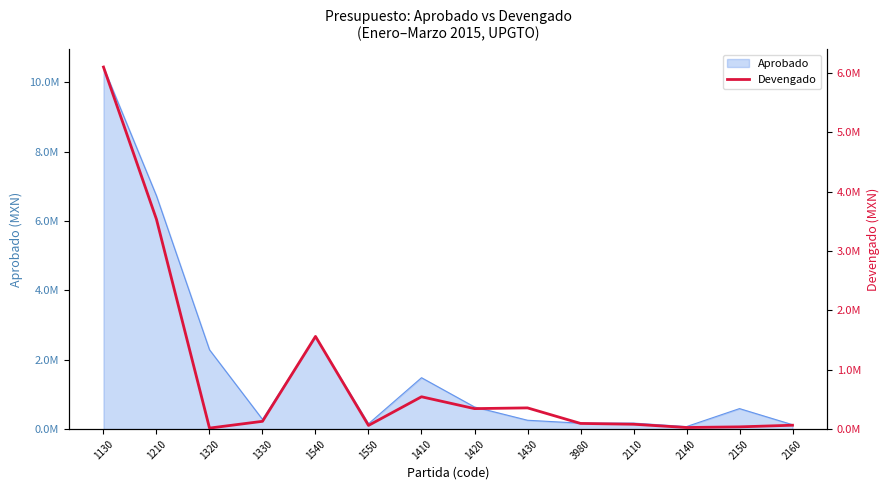

True or false: the data has more than 1 interior local peaks.

True